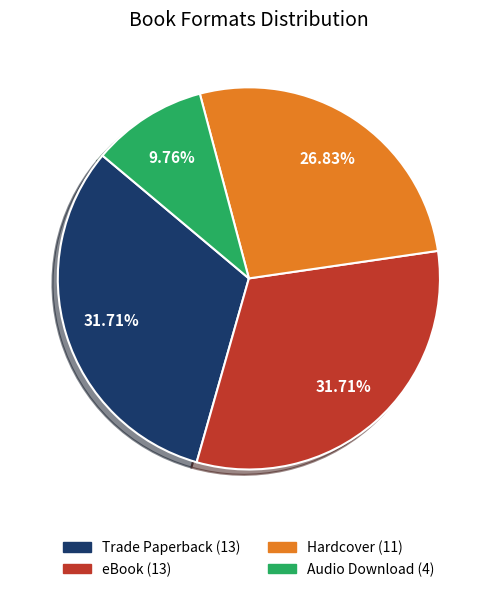

Combined, do eBook and Trade Paperback account for over 50%?

Yes